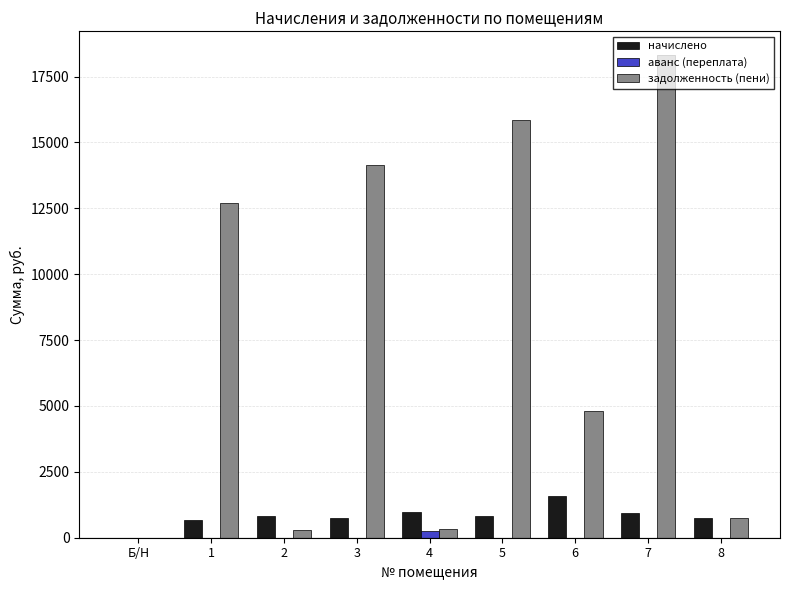

Which series has the largest total across all categories?

задолженность (пени)